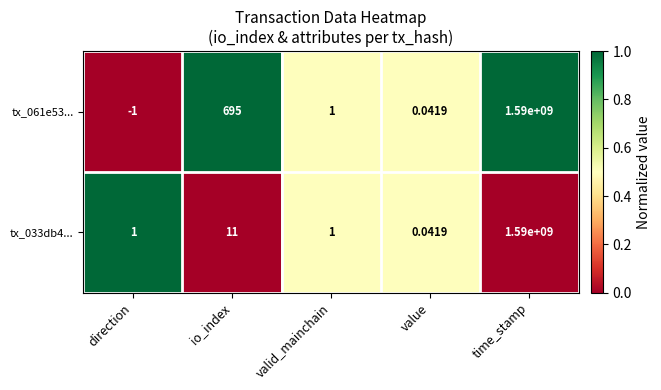

List the labels in order of tx_061e53... value, largest first.

time_stamp, io_index, valid_mainchain, value, direction